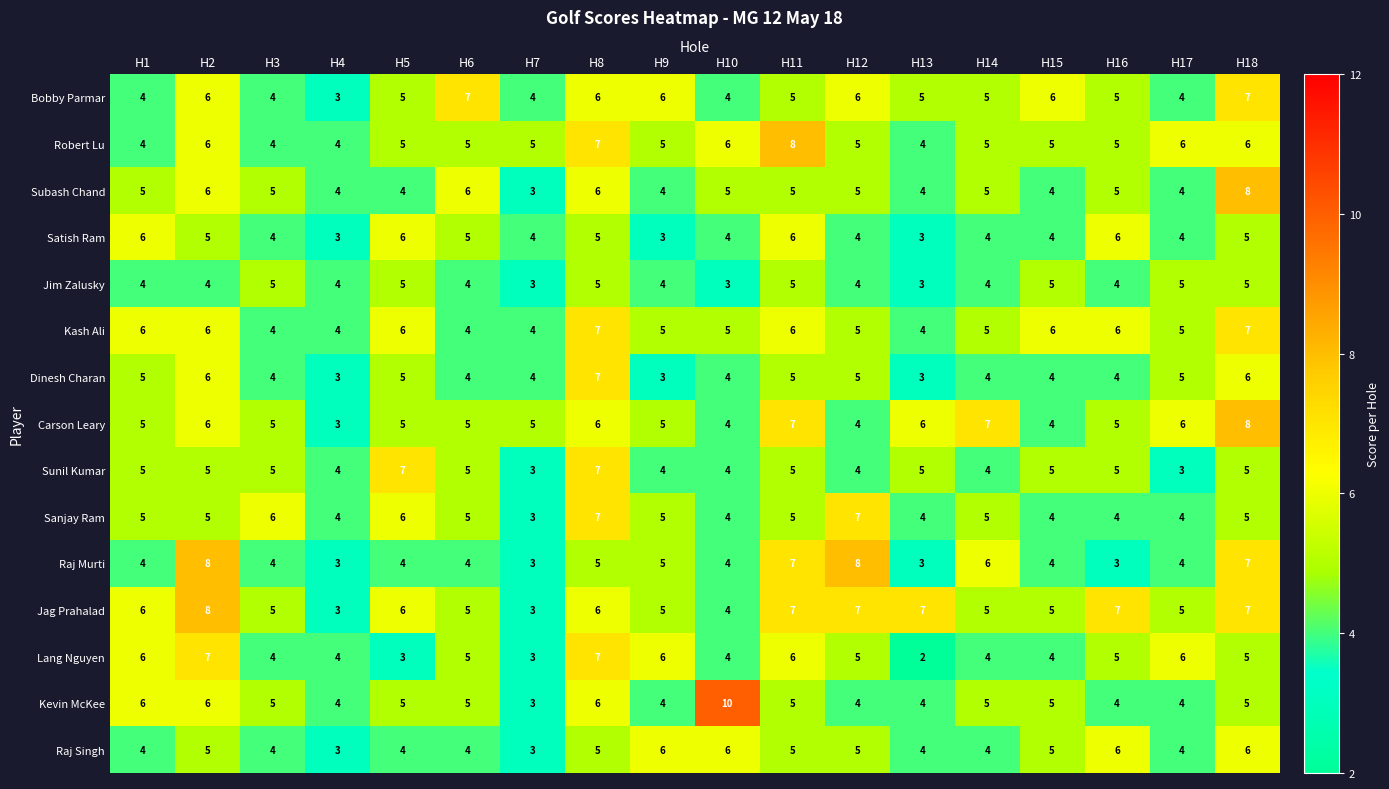

Count the number of data series in this chart.

15